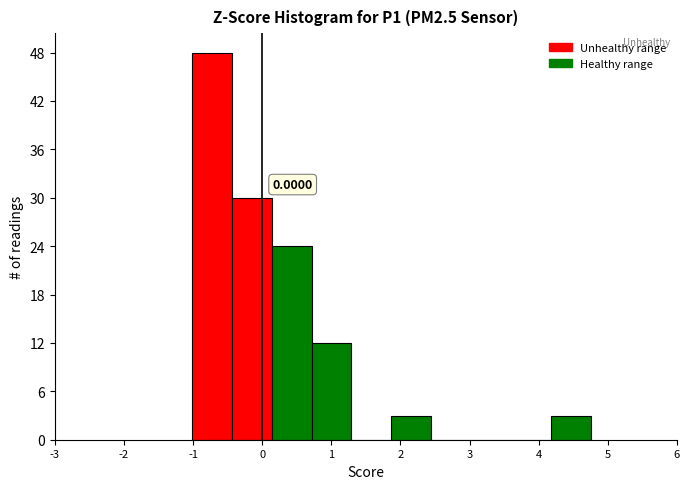

Which range on the x-axis has the tallest bar?

-1.0 to -0.4